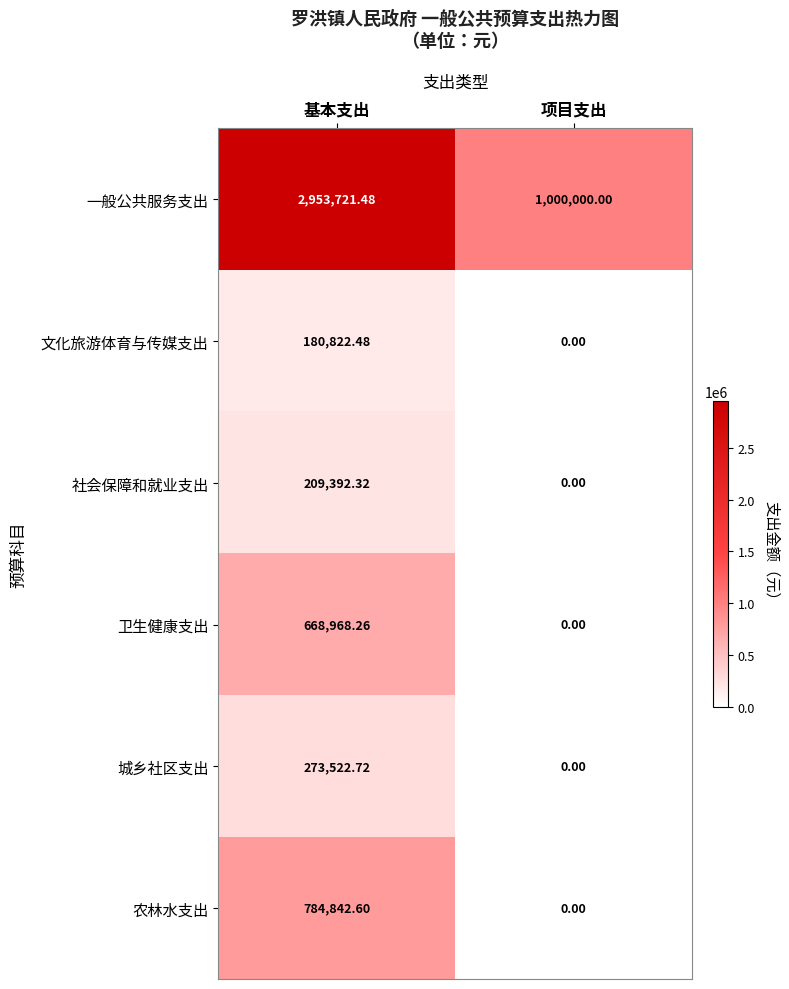

How many values in the 卫生健康支出 series exceed 668968?

1